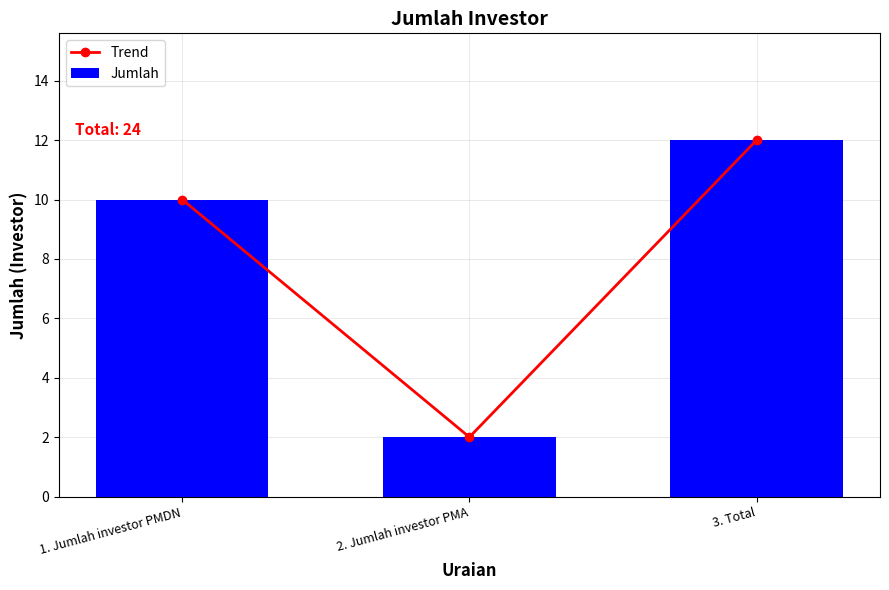

Are the bars grouped side by side (vs. stacked)?

Yes